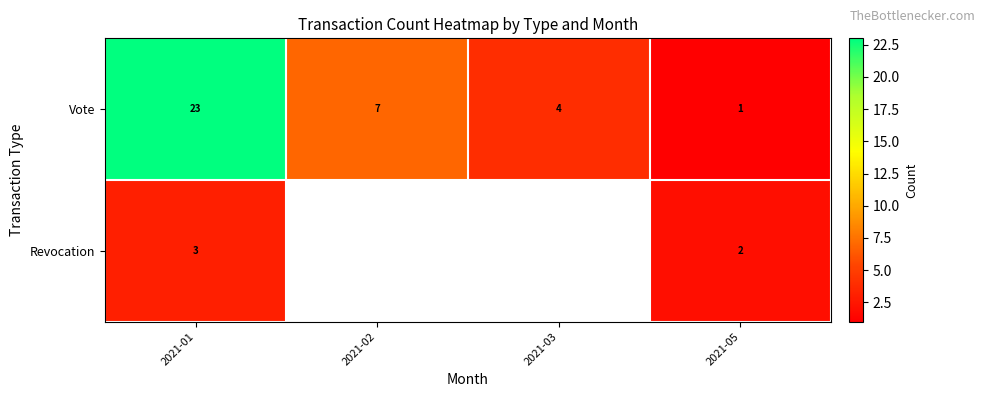

The Vote series shows 23 at 2021-01. True or false?

True